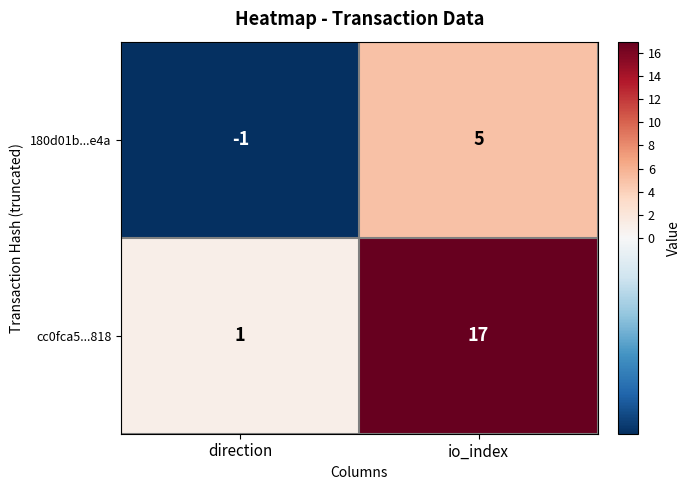

Which category has the highest value in the cc0fca5...818 series?

io_index